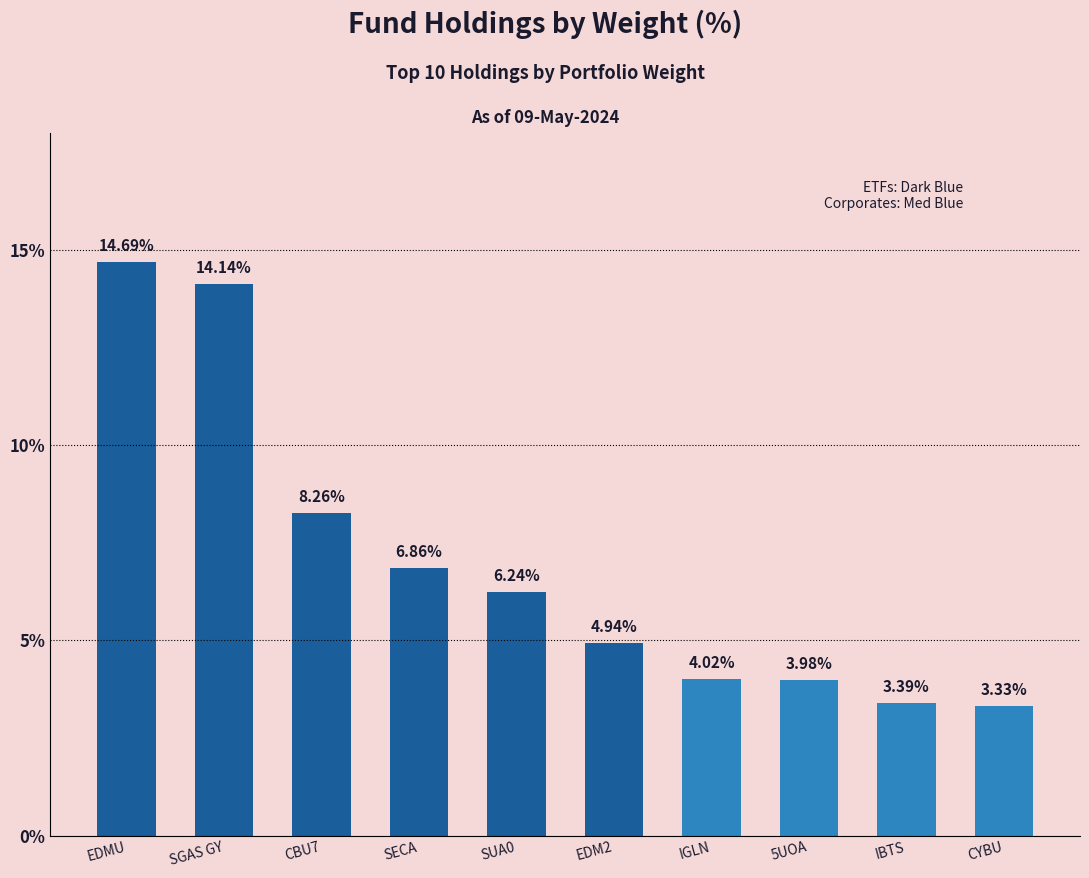

What is the difference between the maximum and minimum values?

11.4